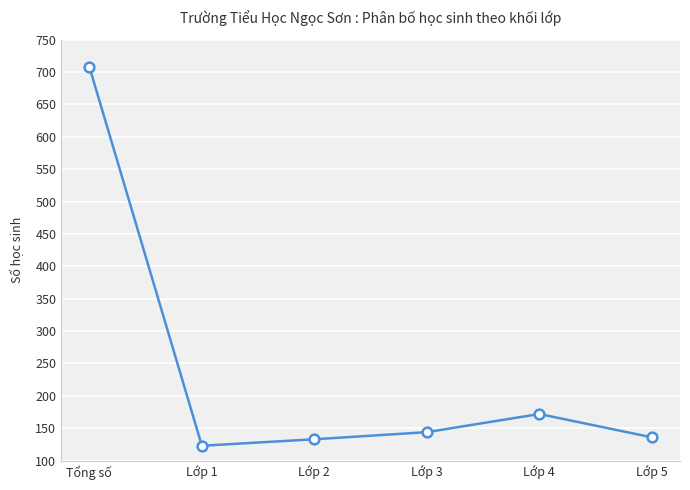

Count the number of categories in the chart.

6